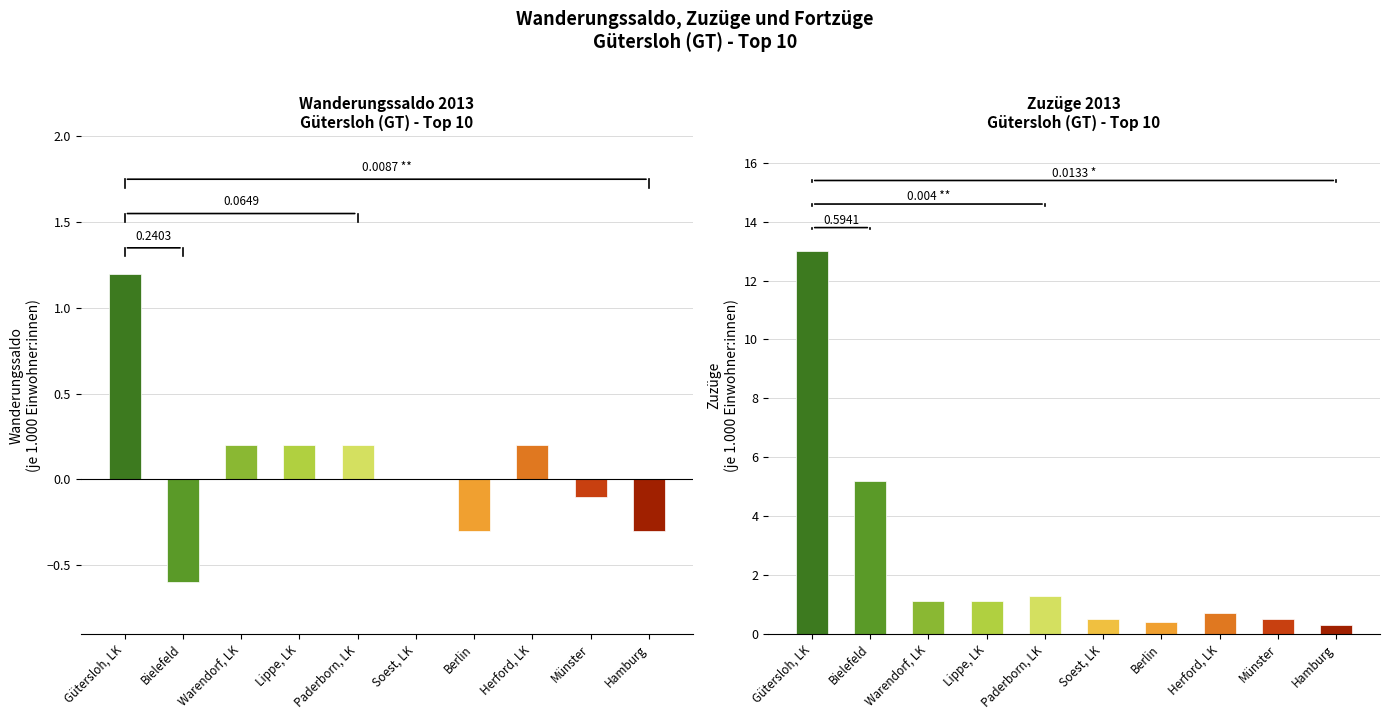

Which series has the largest total across all categories?

Zuzüge